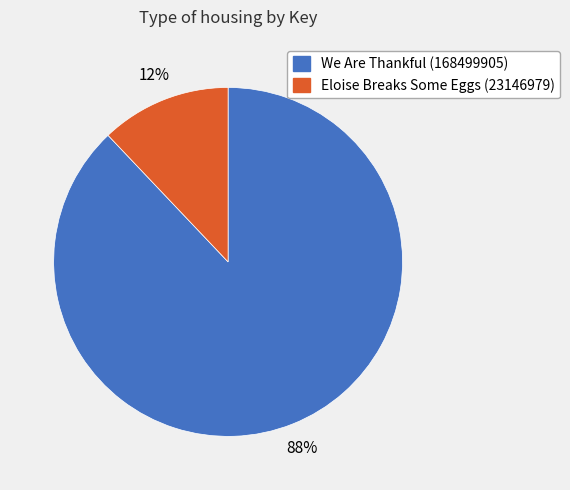

To the nearest percent, what is the average slice percentage?

50%